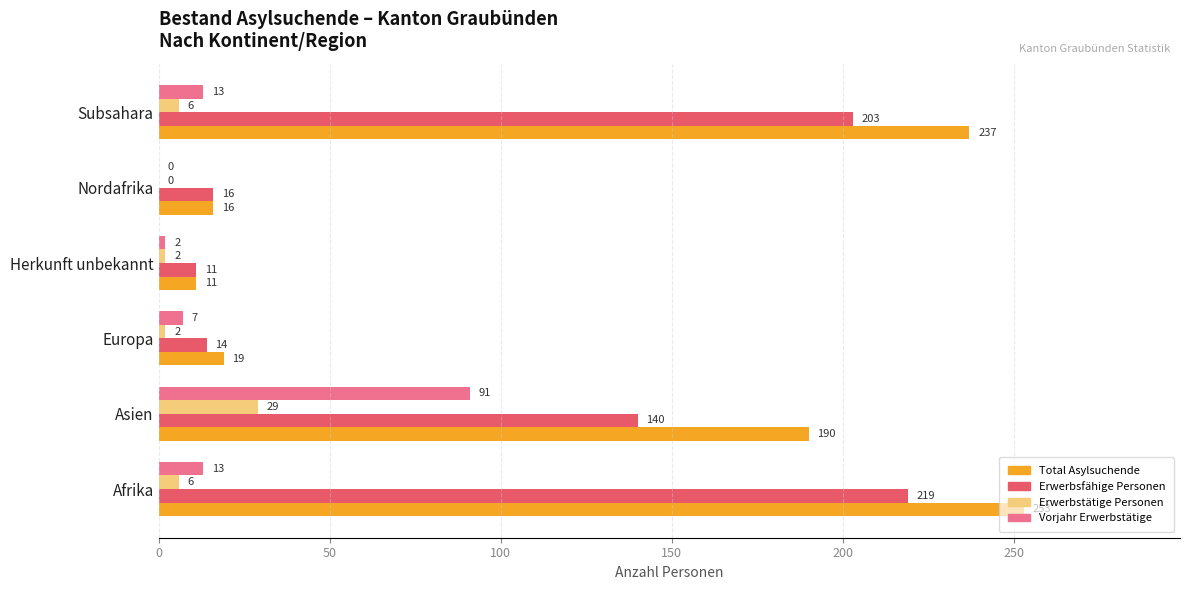

Count the number of categories in the chart.

6